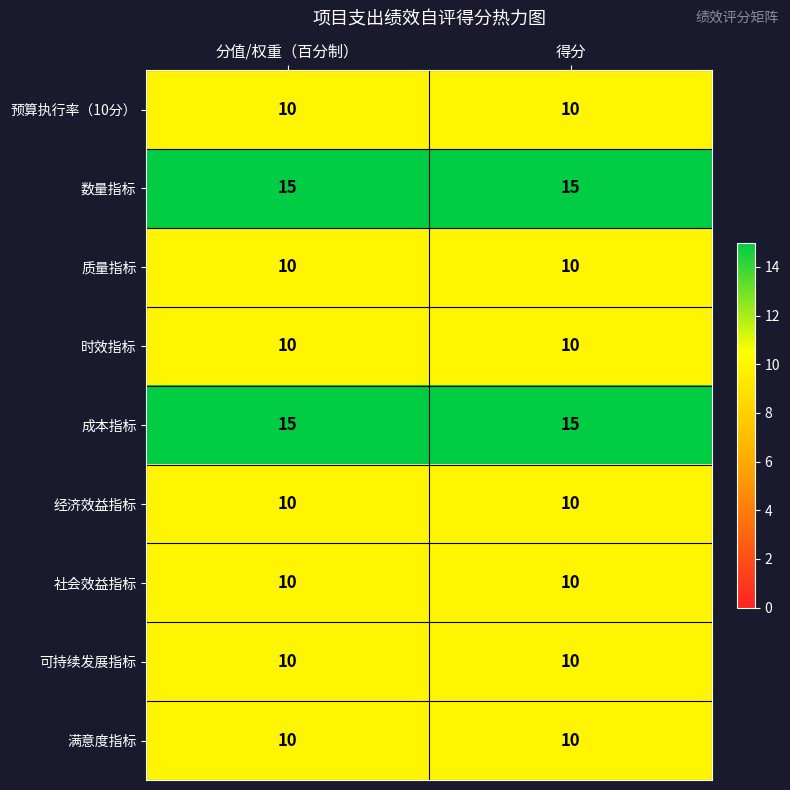

What is the total value across all series at 分值/权重（百分制）?

100